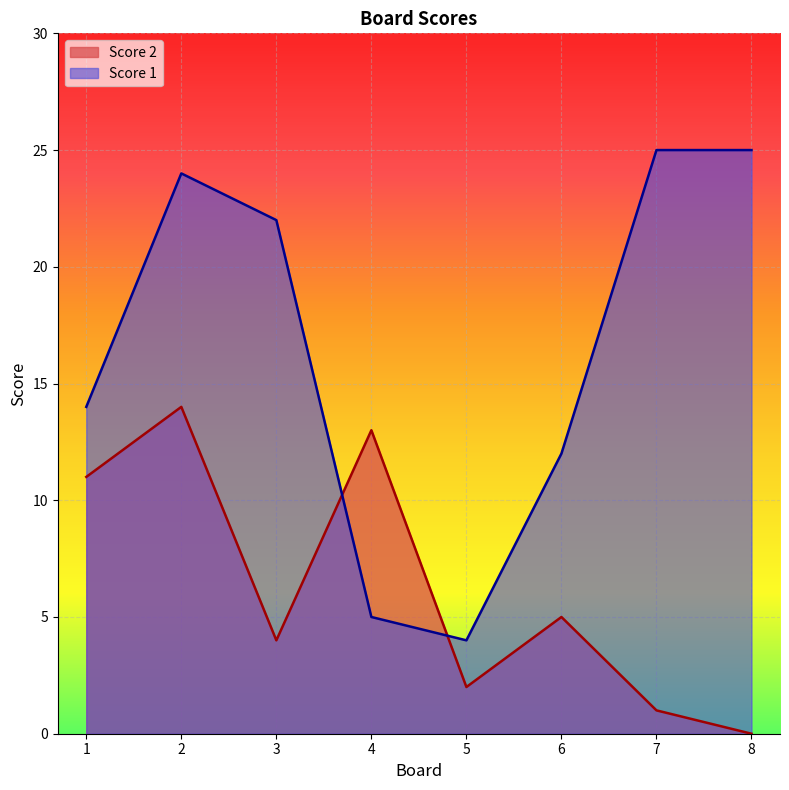

How many values in the Score 2 series are below 5?

4